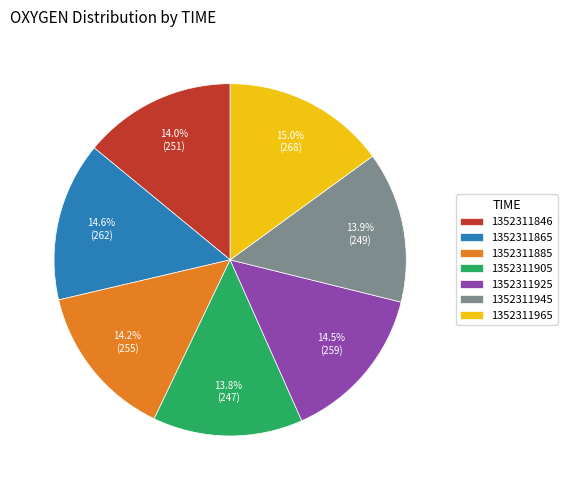

Approximately how many times larger is the value at 1352311846 compared to 1352311905?

1.0